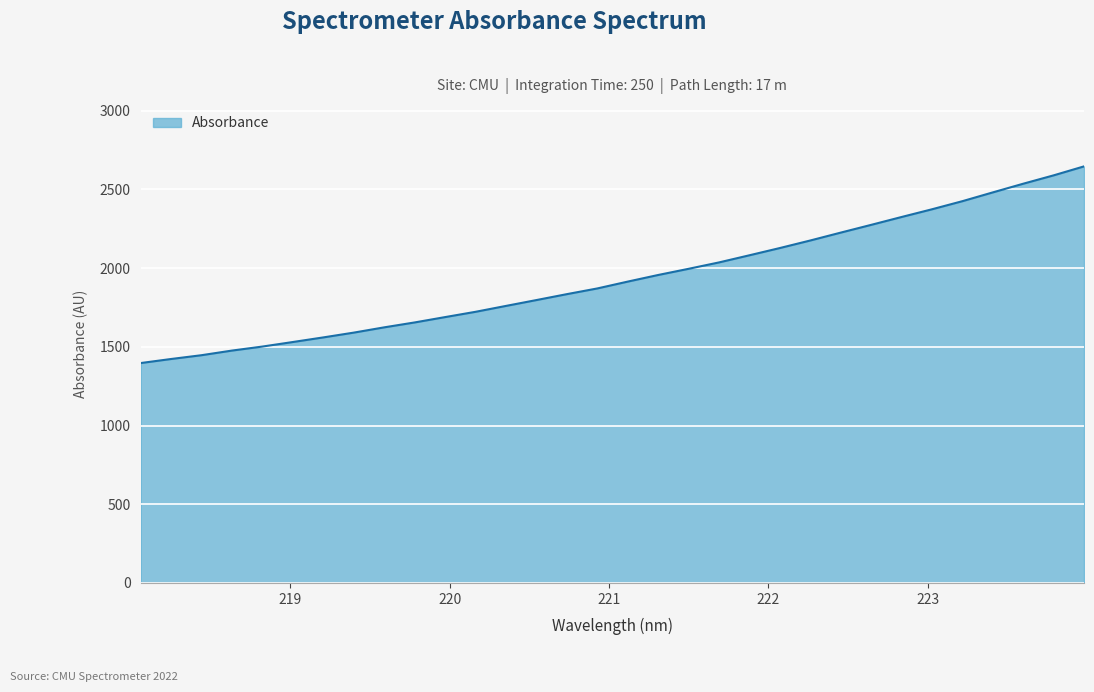

Count the number of data series in this chart.

1